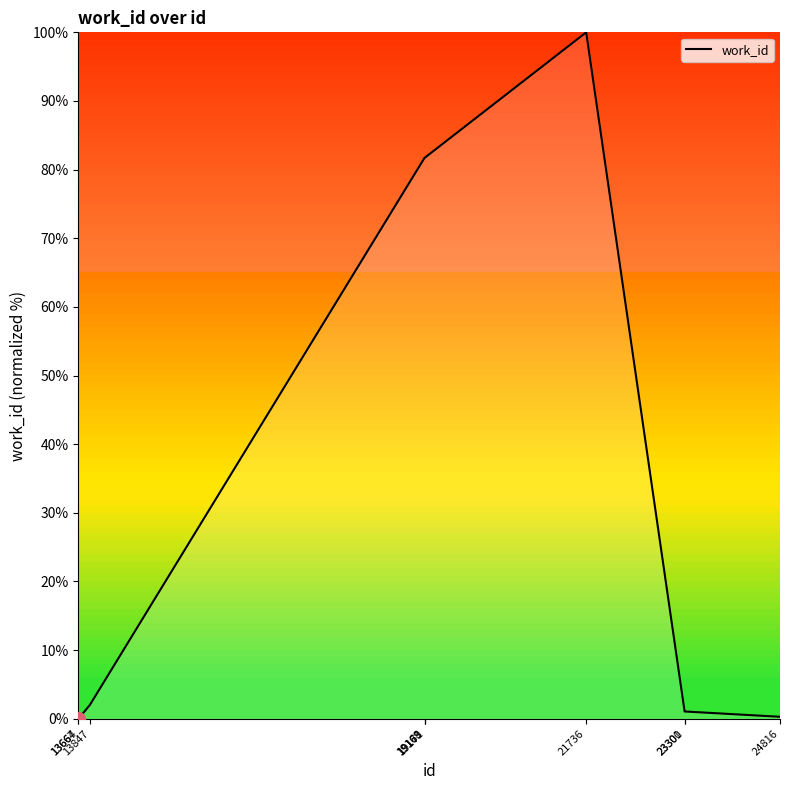

What value does the data have at 24816?

0.3